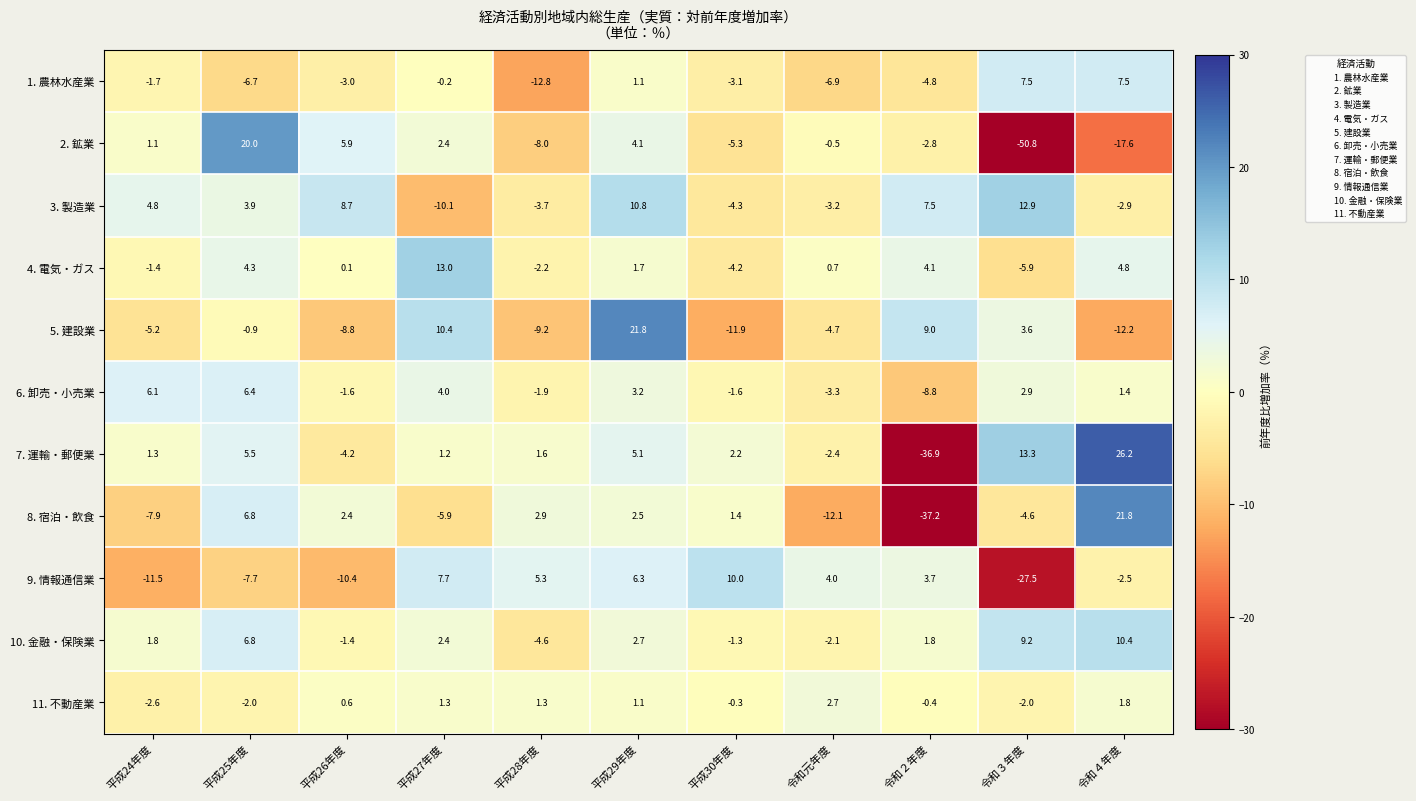

The 4. 電気・ガス series shows 13.0 at 平成27年度. True or false?

True